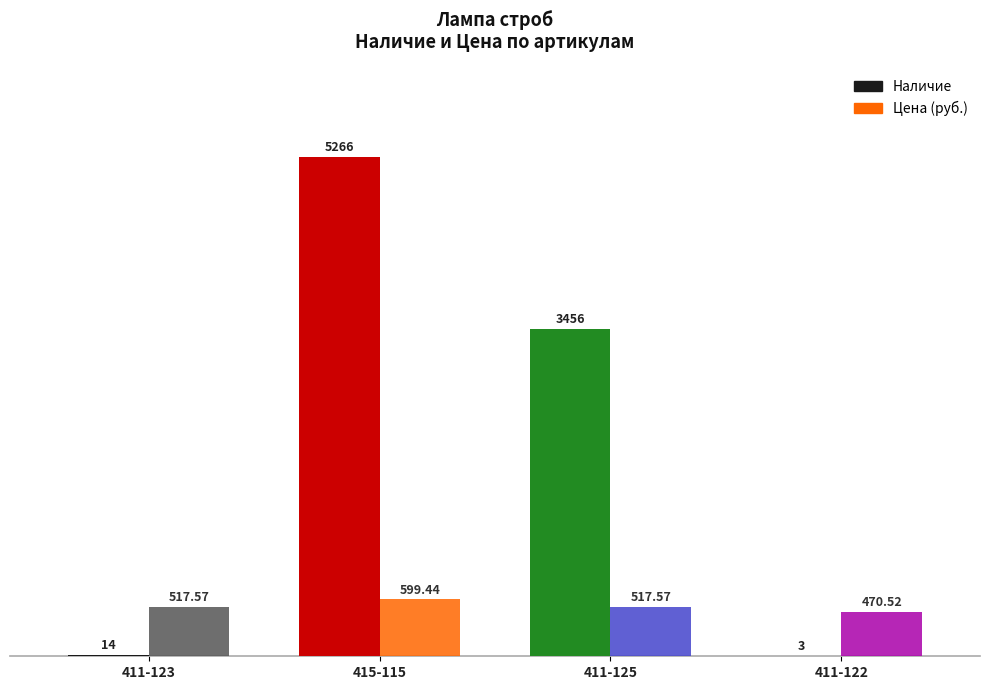

At which category is the sum across all series the highest?

415-115